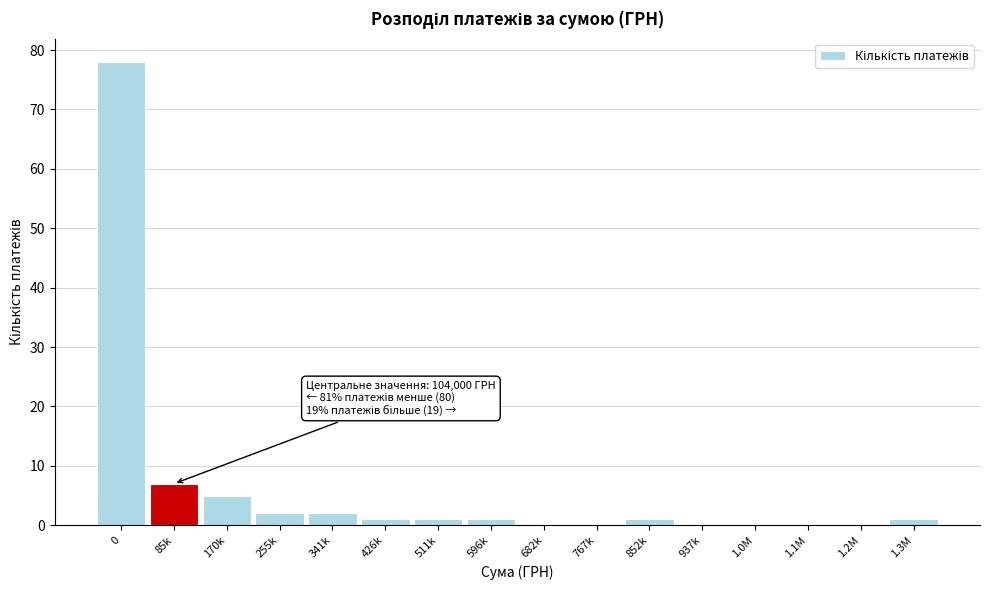

Reading right to left, extract all data points from this chart.

1.3M=1	1.2M=0	1.1M=0	1.0M=0	937k=0	852k=1	767k=0	682k=0	596k=1	511k=1	426k=1	341k=2	255k=2	170k=5	85k=7	0=78